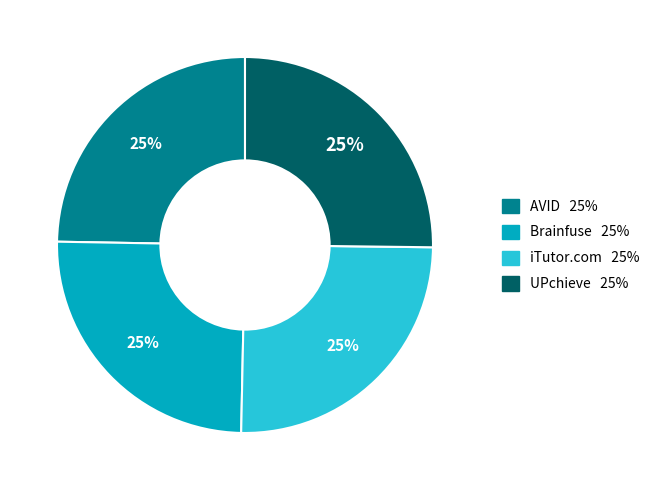

What is the ratio of the value at Brainfuse to the value at UPchieve?

1.0